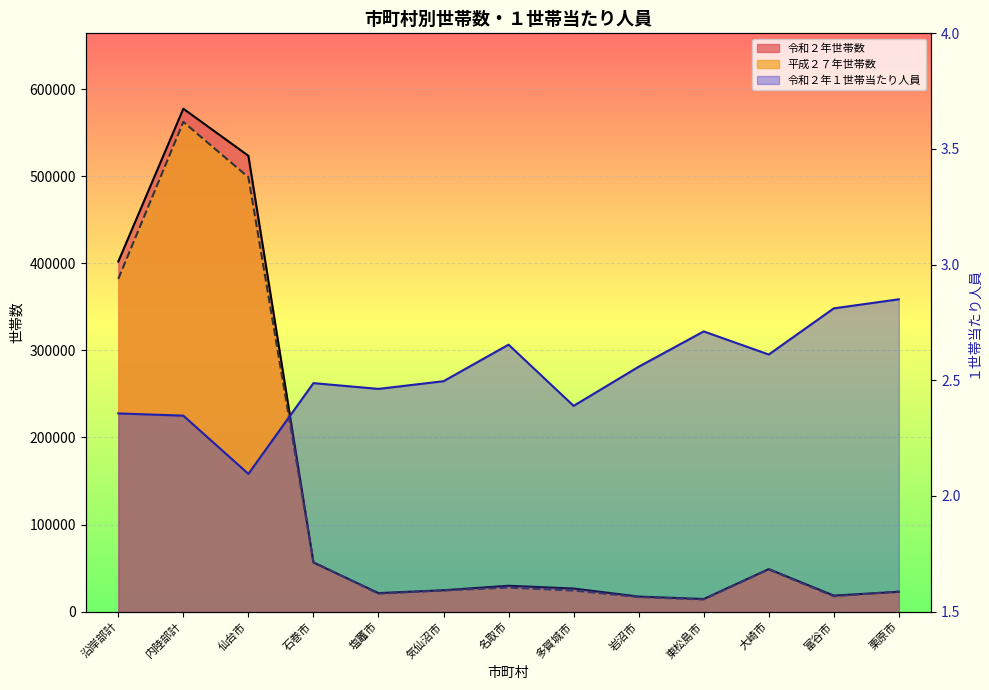

What is the value of the 平成２７年世帯数 point at the 10th from the left?

13868.0